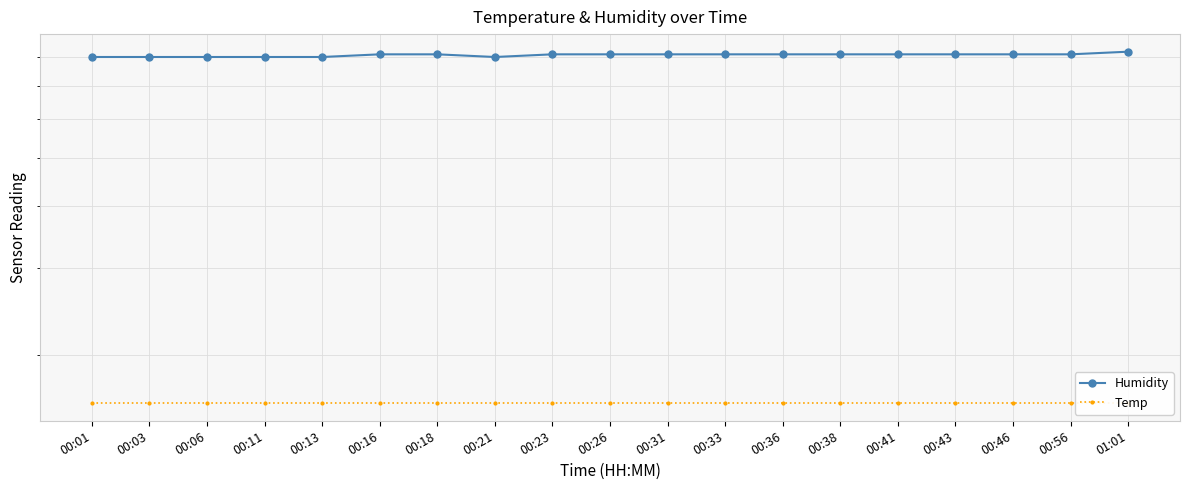

What is the total value across all series at 00:36?

97